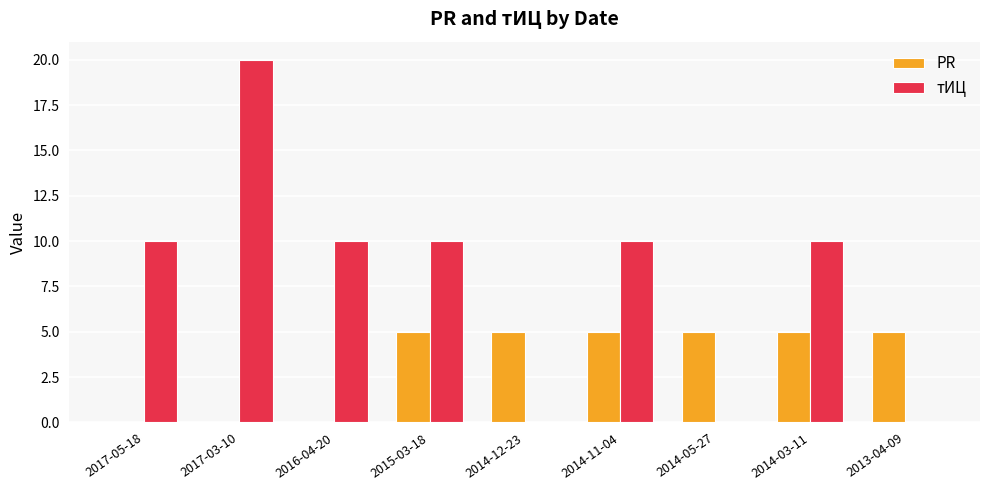

What is the sum of the PR values at 2014-03-11 and 2013-04-09?

10